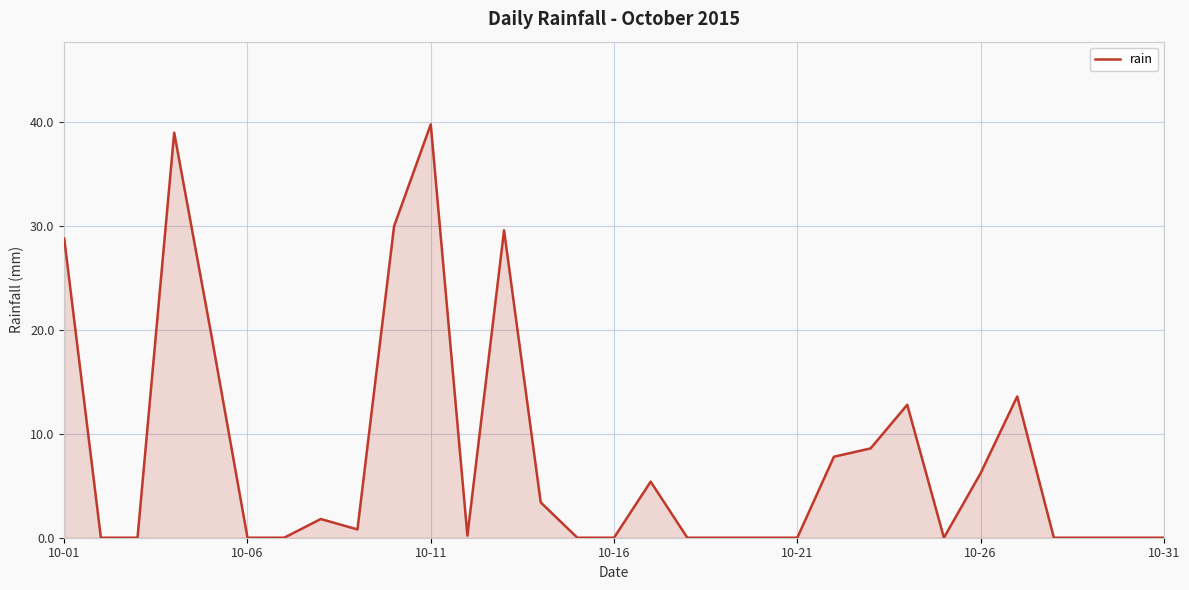

What is the maximum value shown in the chart?

39.8